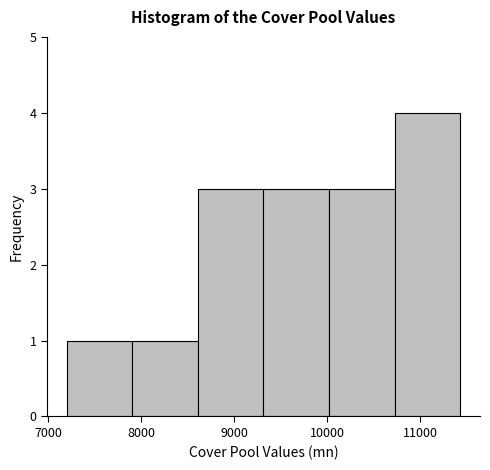

Reading left to right, list every bar in this chart as the range it spans on the x-axis followed by its height. Neither the bar edges nor the heights are printed on the chart, so give them approximately, as read against the axes.

7200 to 7900: 1
7900 to 8600: 1
8600 to 9300: 3
9300 to 10000: 3
10000 to 10700: 3
10700 to 11400: 4